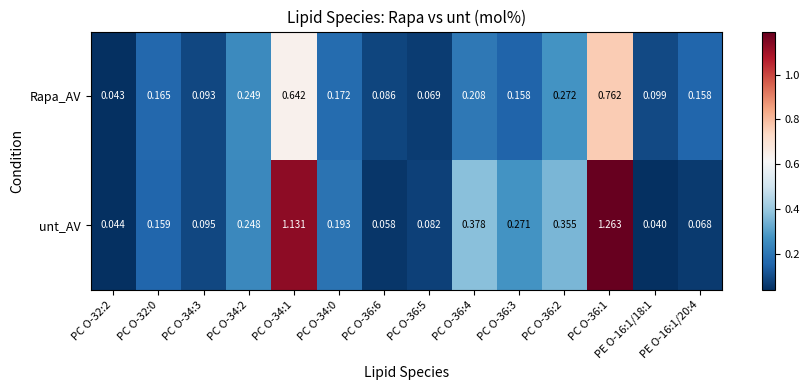

Is the value of Rapa_AV at PC O-32:0 greater than the value of unt_AV at PC O-34:2?

No